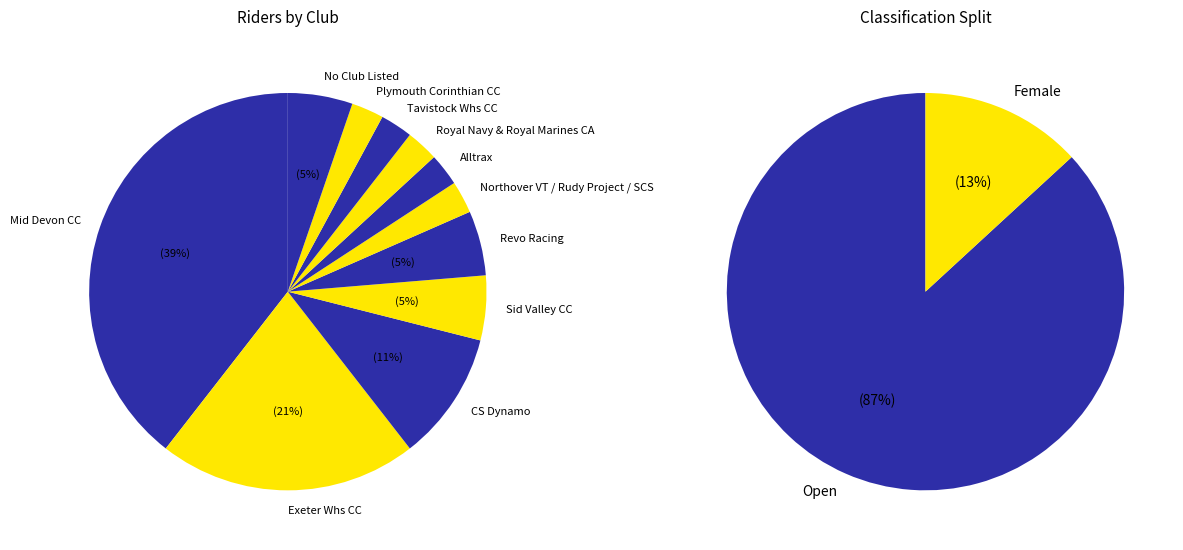

Which slice is the largest?

Mid Devon CC